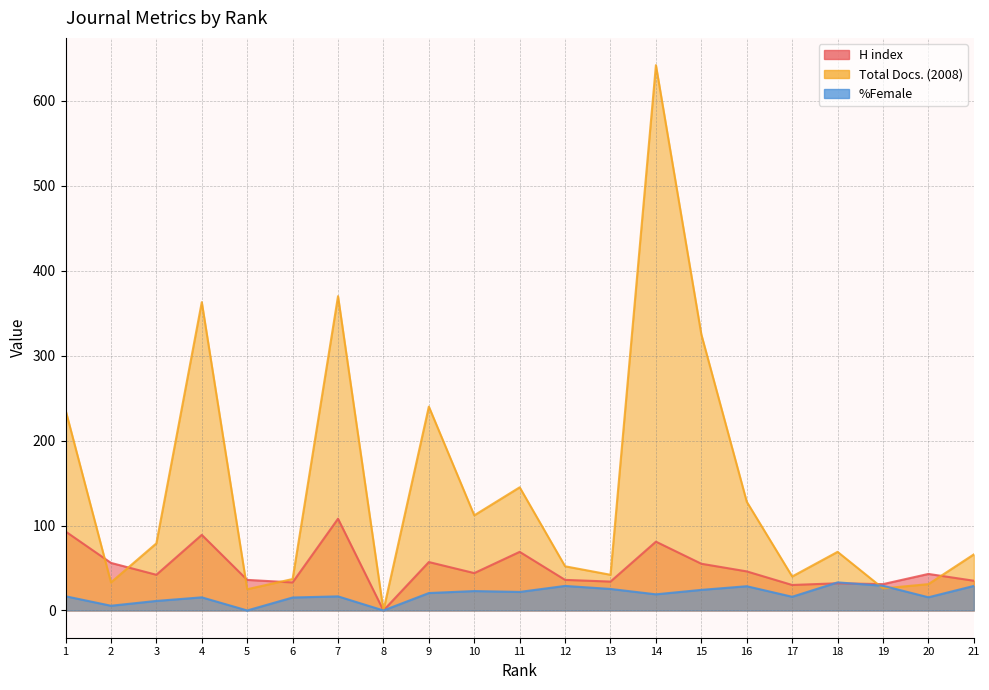

Which series ends up on top after the final intersection of Total Docs. (2008) and H index?

Total Docs. (2008)